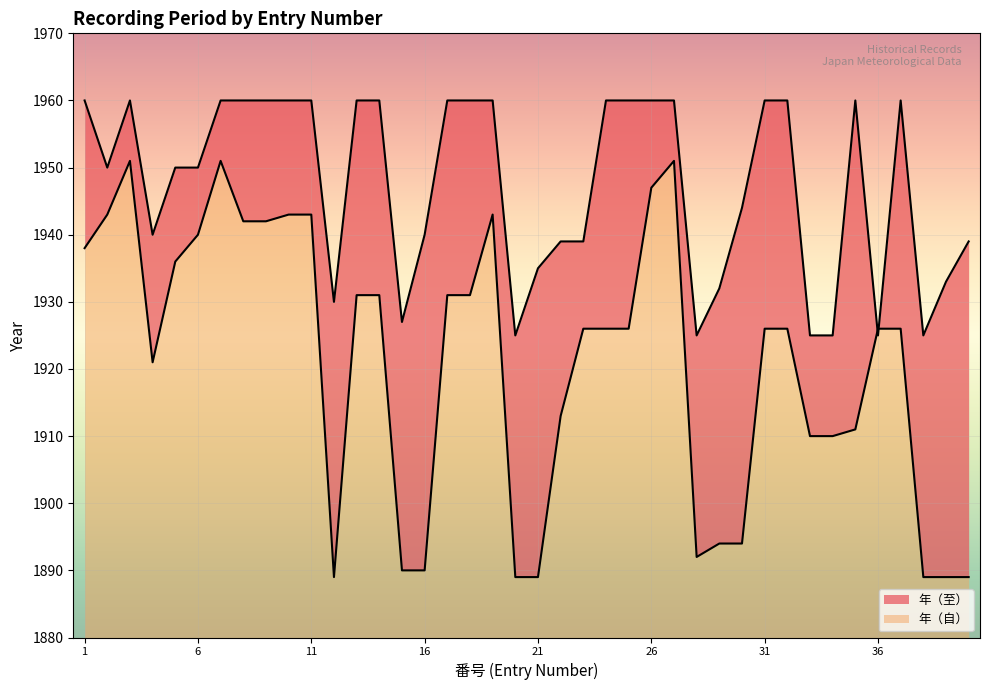

Between 1 and 3, which series saw the biggest shift?

年（自）